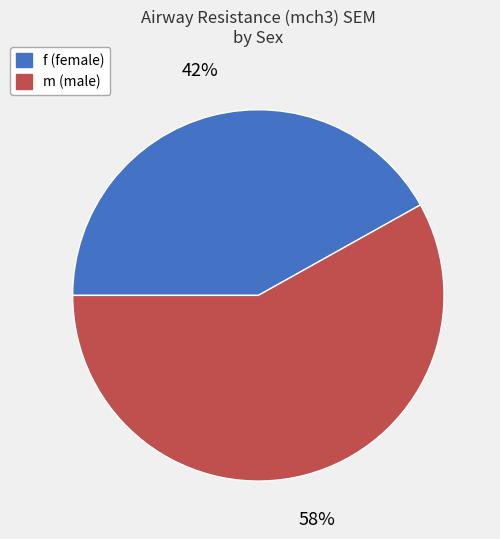

To the nearest percent, what portion does m represent?

58%